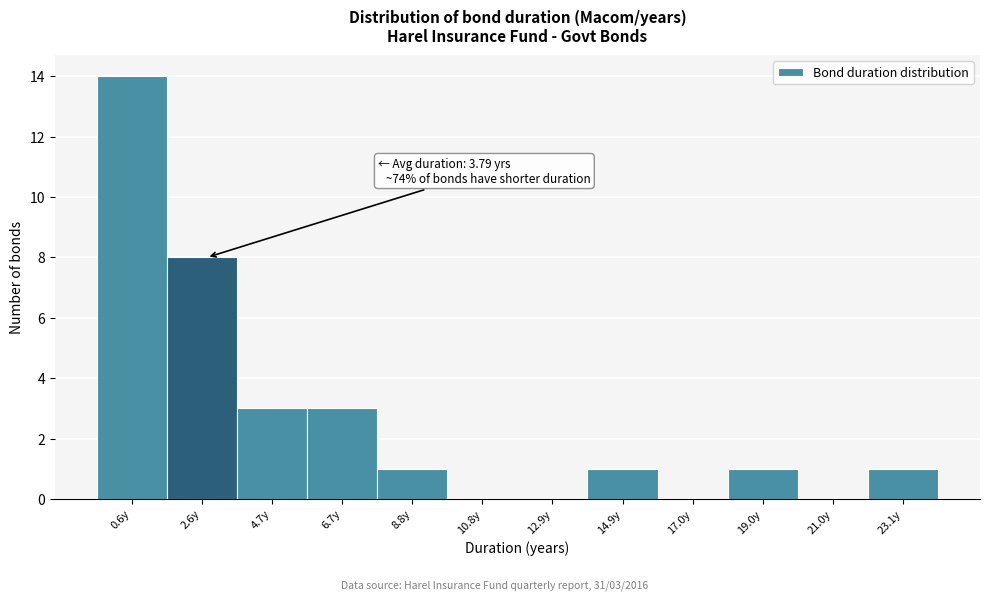

Reading left to right, list all the values displayed in this chart.

0.6y=14	2.6y=8	4.7y=3	6.7y=3	8.8y=1	10.8y=0	12.9y=0	14.9y=1	17.0y=0	19.0y=1	21.0y=0	23.1y=1